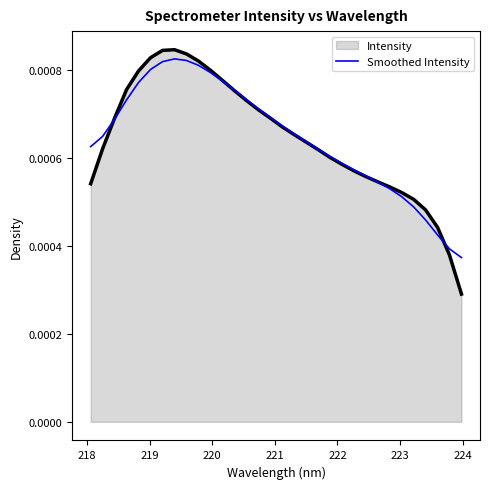

Which series has the largest range (max minus min)?

Intensity